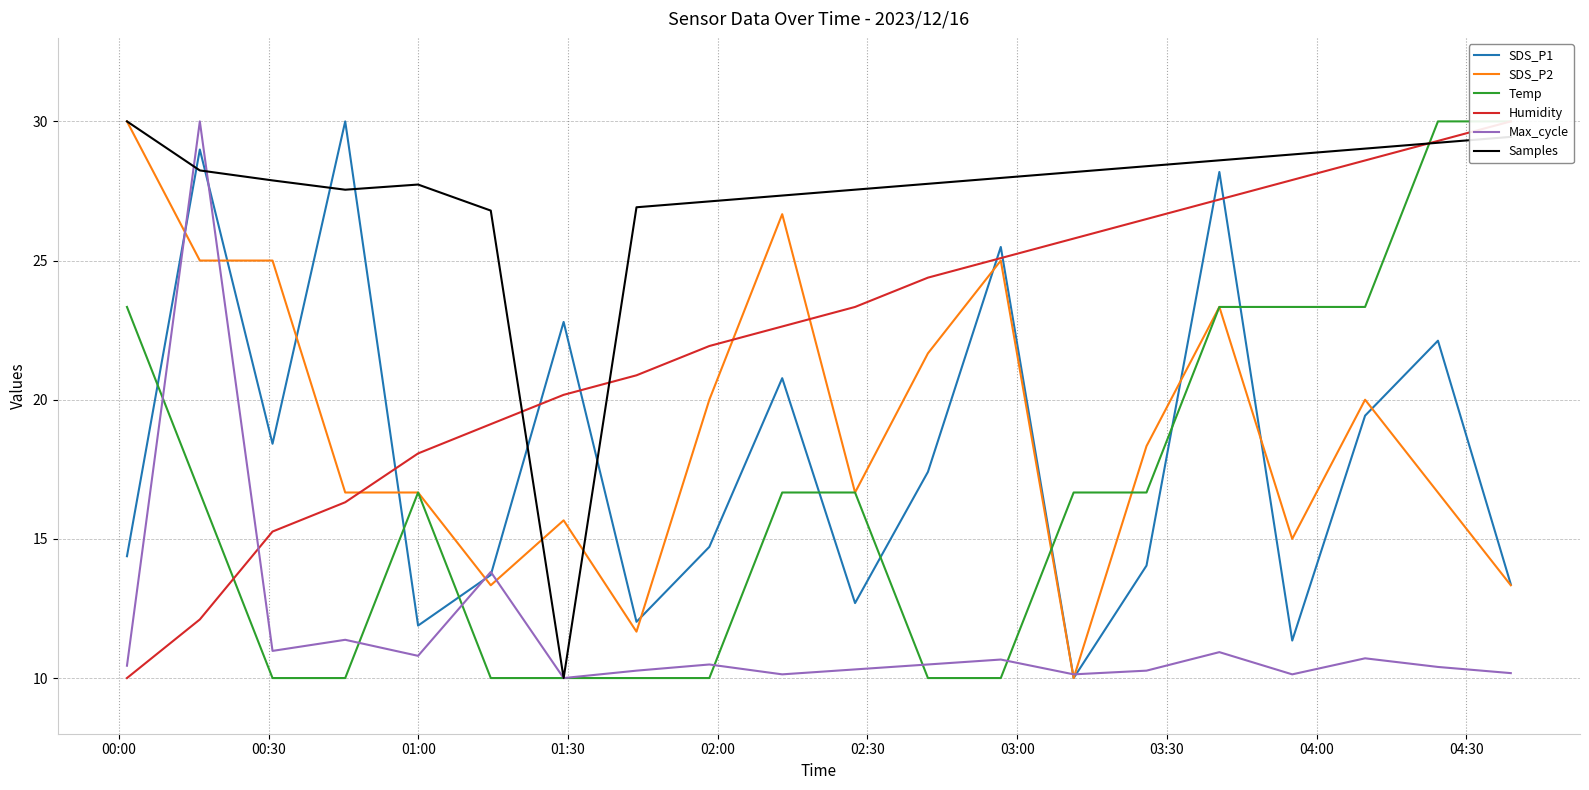

Reading left to right, what are all the values shown in this chart?

SDS_P1: 14.4	29.0	18.4	30.0	11.9	13.7	22.8	12.0	14.7	20.8	12.7	17.4	25.5	10.0	14.0	28.2	11.3	19.4	22.1	13.4
SDS_P2: 30.0	25.0	25.0	16.7	16.7	13.3	15.7	11.7	20.0	26.7	16.7	21.7	25.0	10.0	18.3	23.3	15.0	20.0	16.7	13.3
Temp: 23.3	16.7	10.0	10.0	16.7	10.0	10.0	10.0	10.0	16.7	16.7	10.0	10.0	16.7	16.7	23.3	23.3	23.3	30.0	30.0
Humidity: 10.0	12.1	15.3	16.3	18.1	19.1	20.2	20.9	21.9	22.6	23.3	24.4	25.1	25.8	26.5	27.2	27.9	28.6	29.3	30.0
Max_cycle: 10.4	30.0	11.0	11.4	10.8	13.8	10.0	10.3	10.5	10.1	10.3	10.5	10.7	10.1	10.3	10.9	10.1	10.7	10.4	10.2
Samples: 30.0	28.2	27.9	27.5	27.7	26.8	10.0	26.9	27.1	27.3	27.5	27.8	28.0	28.2	28.4	28.6	28.8	29.0	29.2	29.4